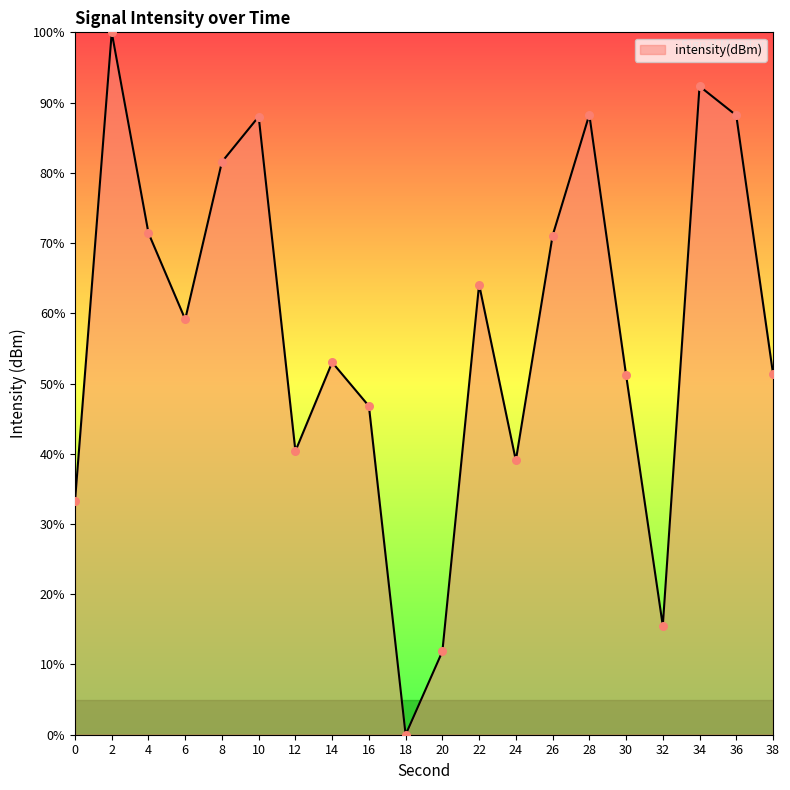

What is the ratio of the value at 30 to the value at 34?

0.6